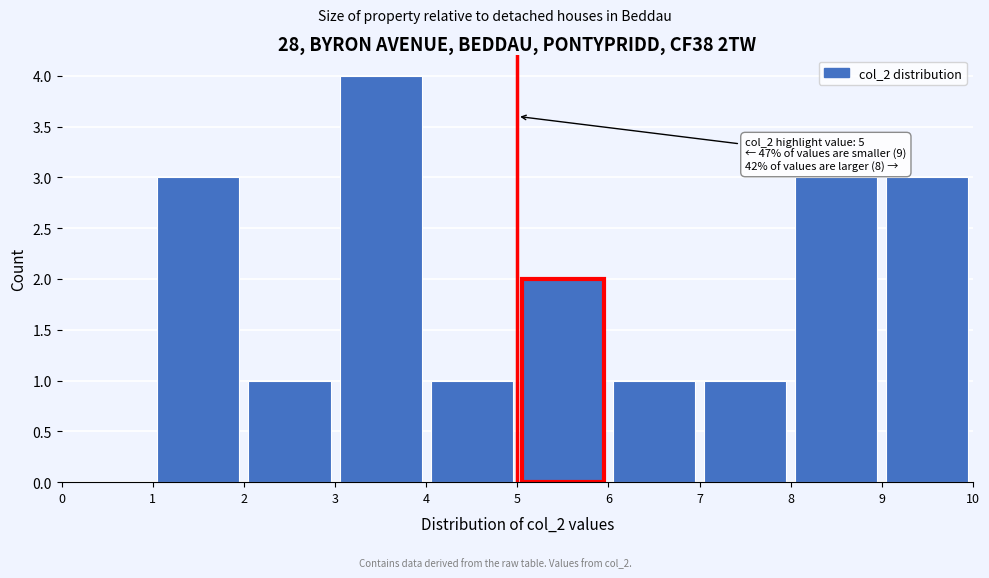

Which range on the x-axis has the tallest bar?

3 to 4